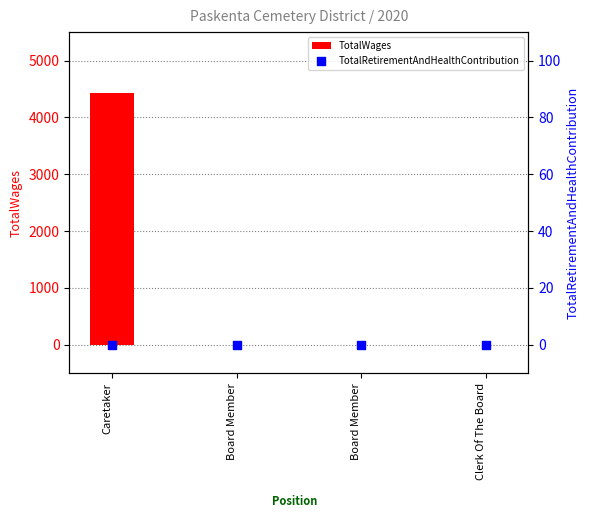

Which series reaches the maximum Y coordinate?

TotalWages